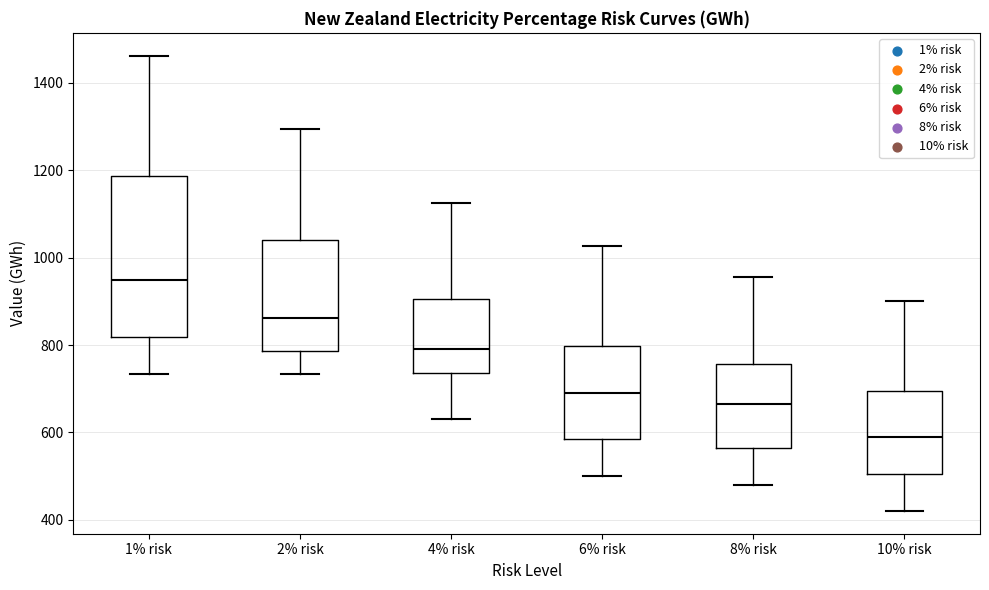

Reading left to right, transcribe this box plot: for each box, give where its median line is, the range the box spans, and where its two whiskers end, as read against the y-axis. The values are not printed on the chart, so give them approximately, as read against the axis.

1% risk: median 940, box 820 to 1180, whiskers 740 to 1460
2% risk: median 860, box 780 to 1040, whiskers 740 to 1300
4% risk: median 800, box 740 to 900, whiskers 640 to 1120
6% risk: median 700, box 580 to 800, whiskers 500 to 1020
8% risk: median 660, box 560 to 760, whiskers 480 to 960
10% risk: median 600, box 500 to 700, whiskers 420 to 900